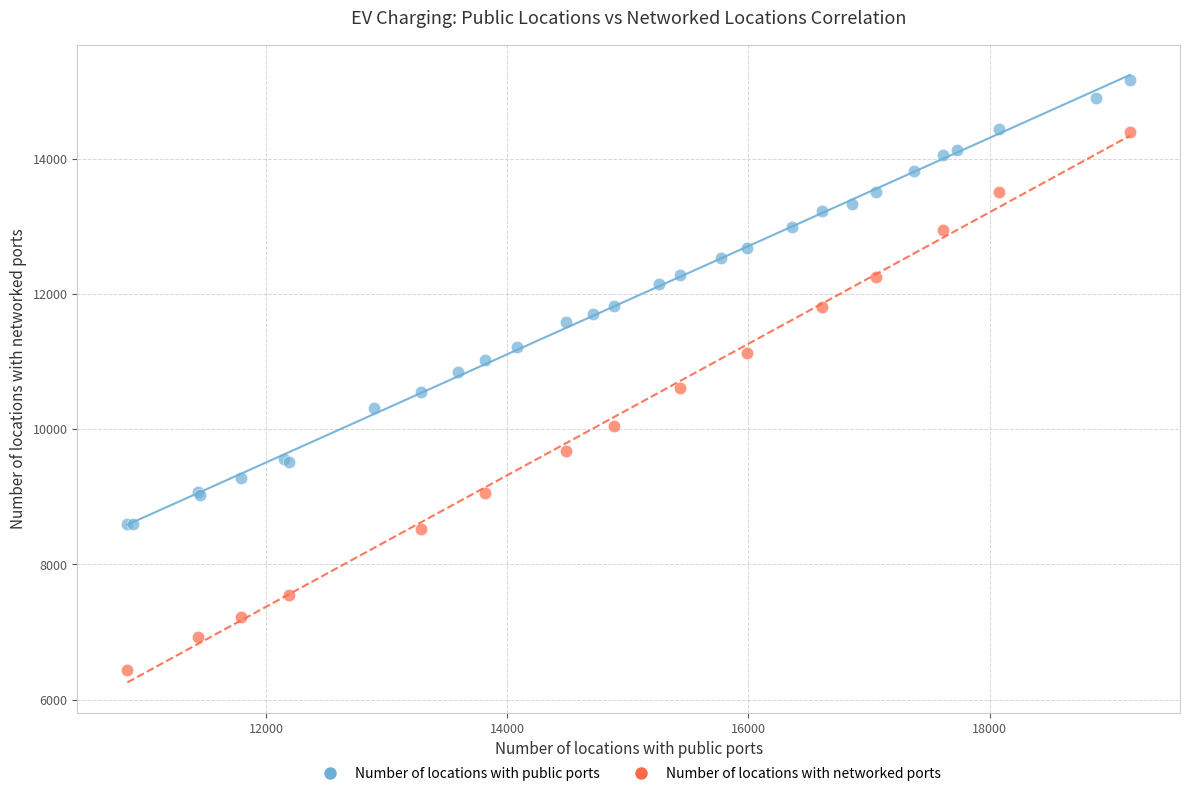

What are all the series names shown in the legend?

Number of locations with public ports, Number of locations with networked ports